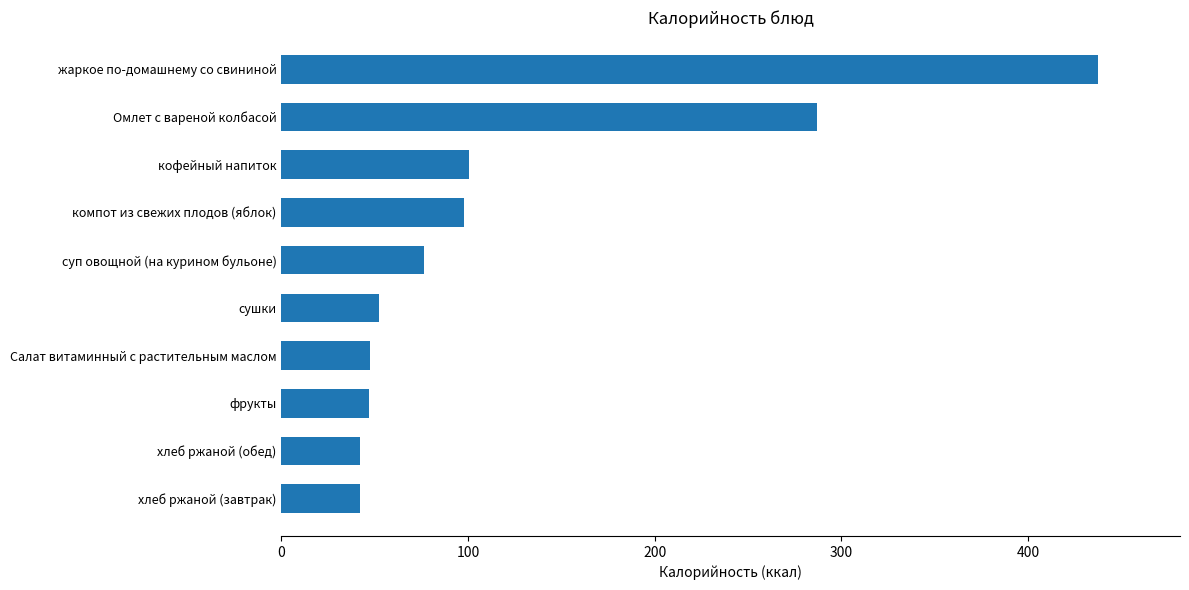

How many bars are there in total?

10